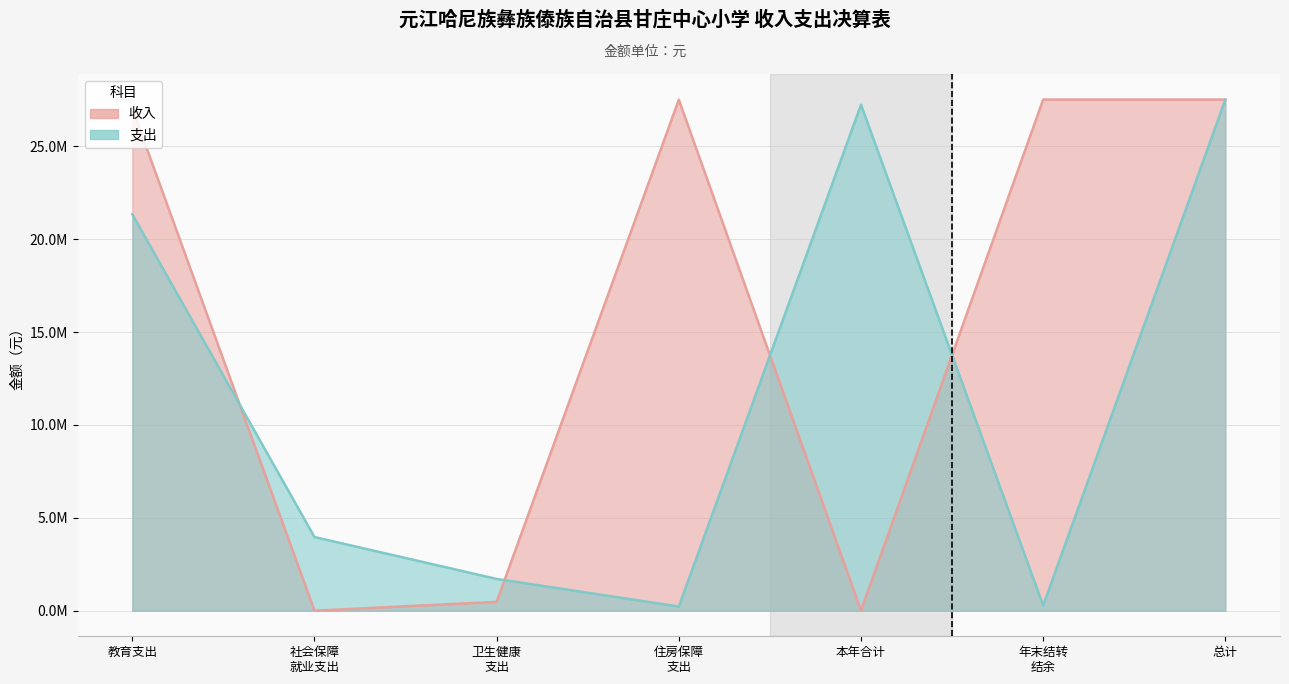

How many points are higher than both their immediate neighbors (excluding endpoints)?

1